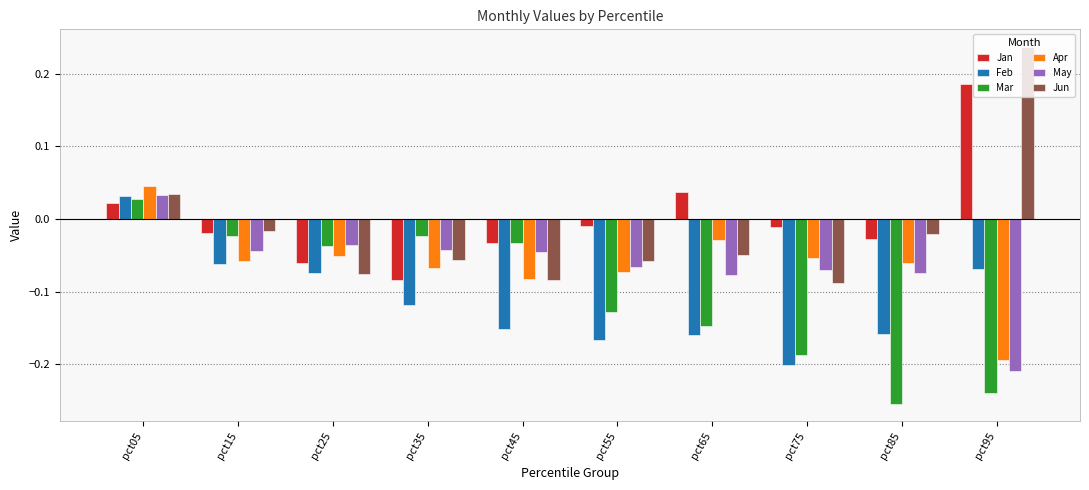

Are the bars horizontal?

No